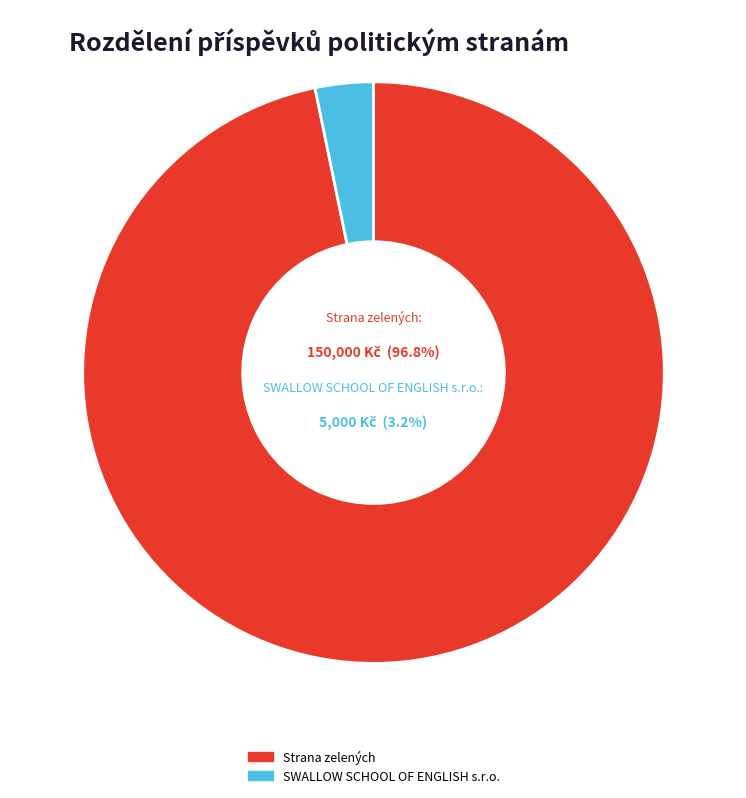

Is there any slice that represents more than half of the pie?

Yes